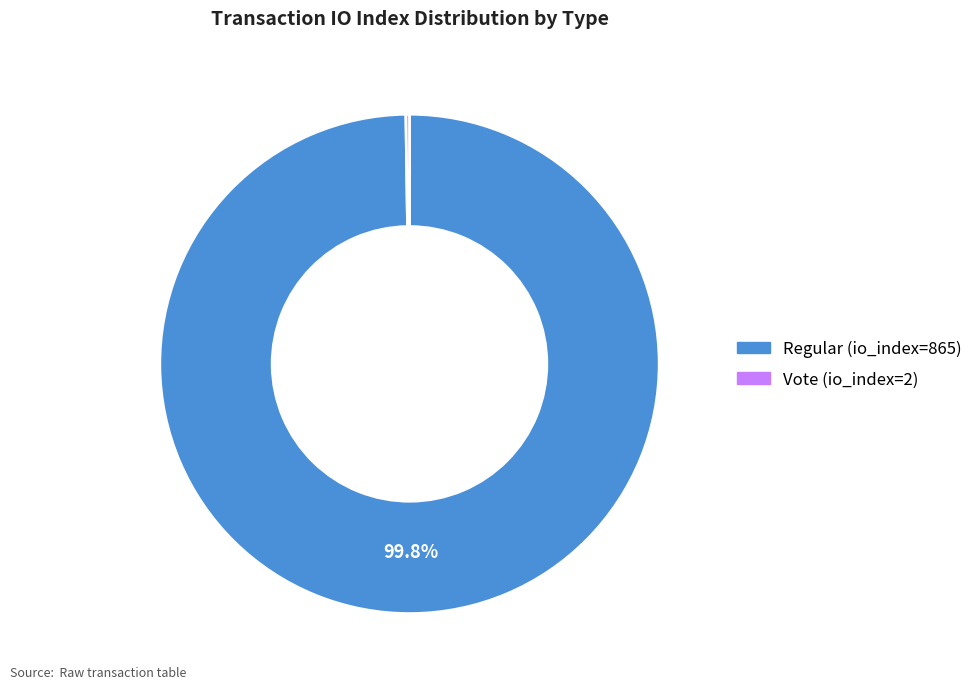

Which category has the biggest portion of the pie?

Regular (io_index=865)